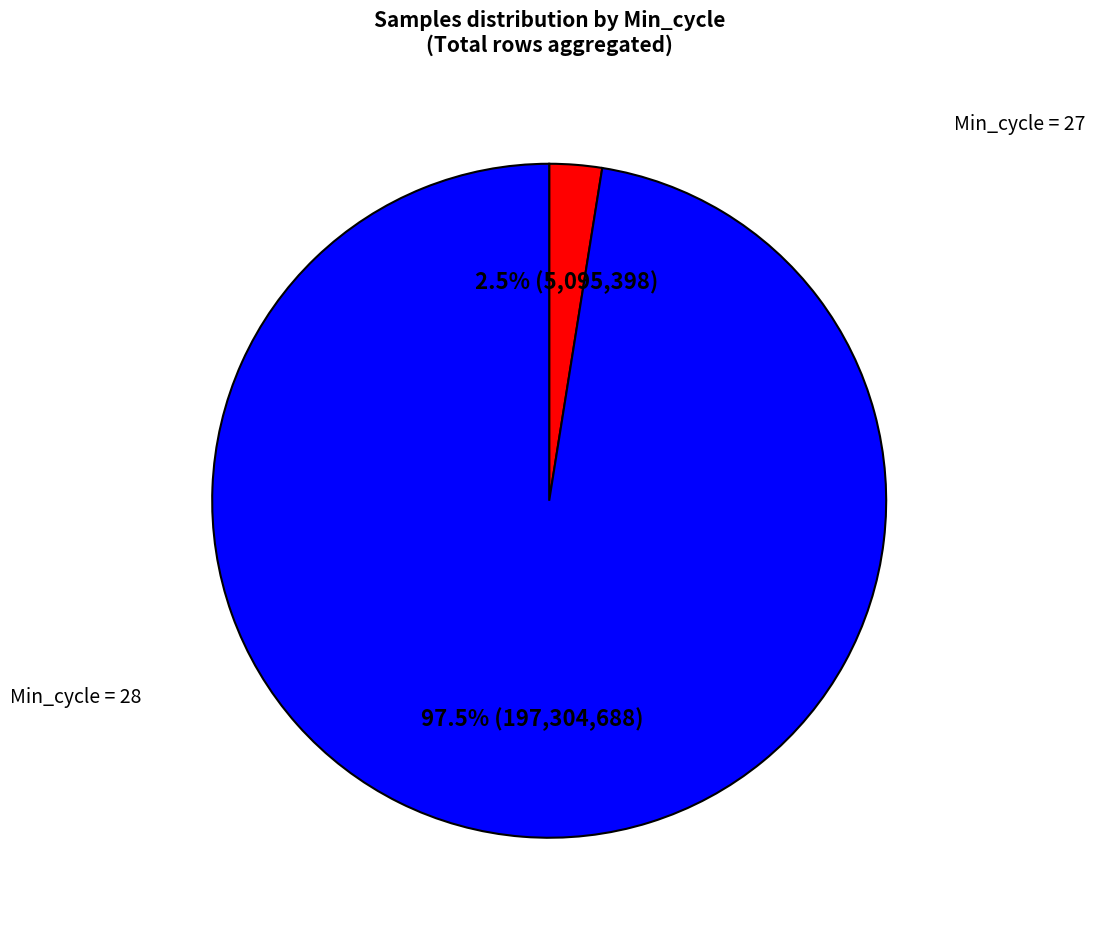

Is there a majority slice in this chart?

Yes